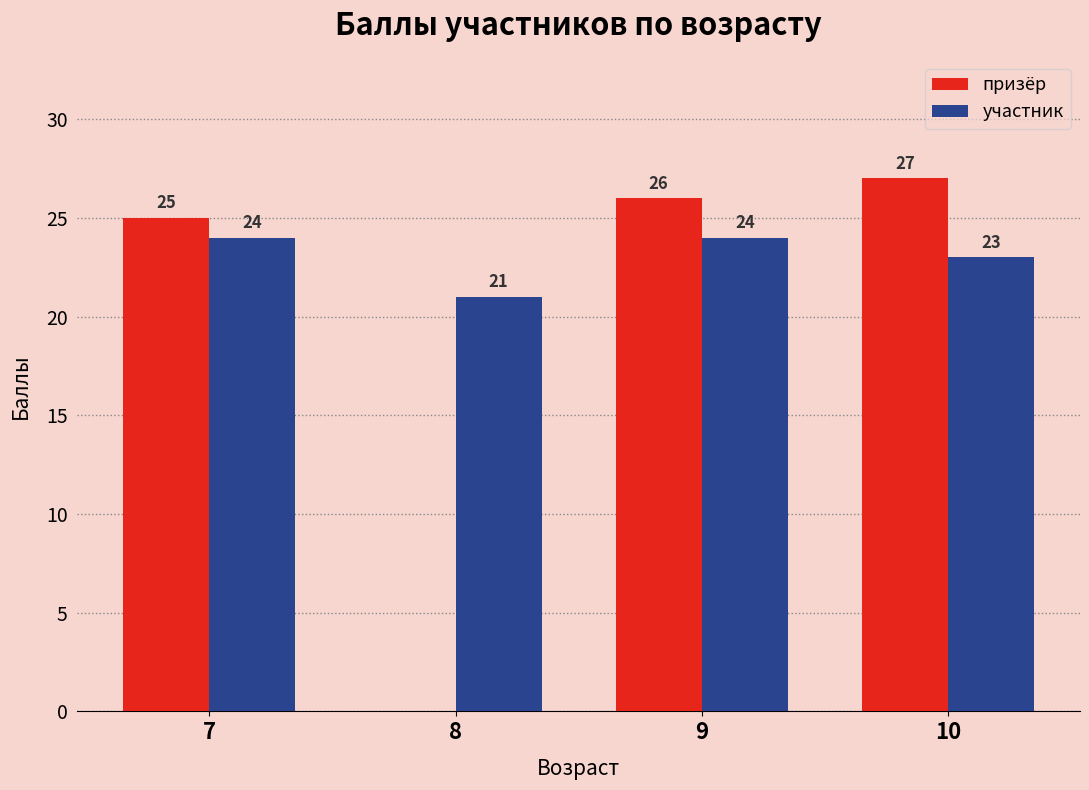

Which series has the largest range (max minus min)?

призёр